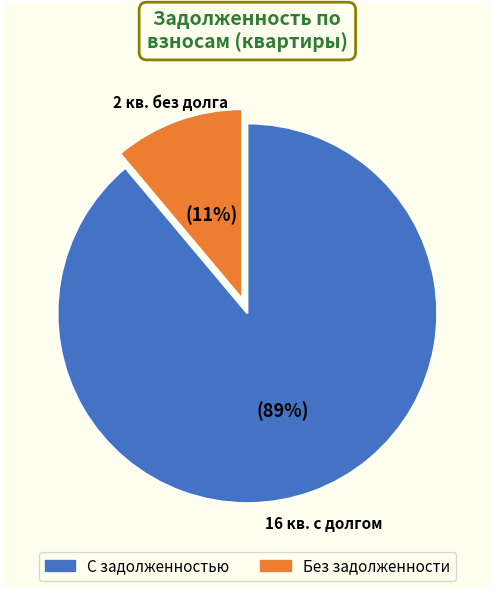

Is there a majority slice in this chart?

Yes